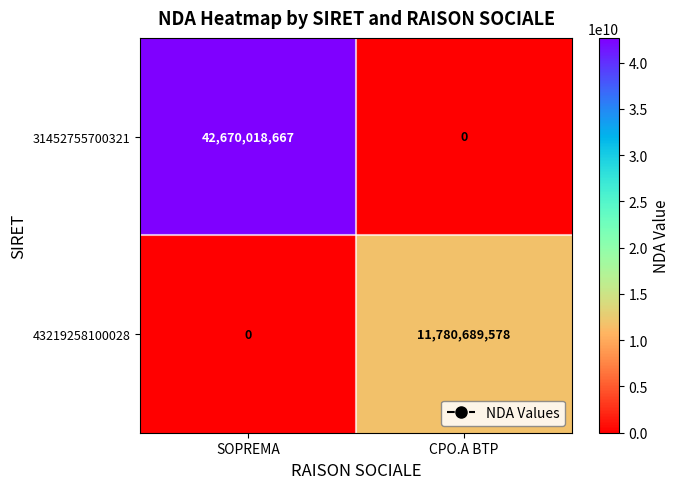

Rank the series at CPO.A BTP from lowest to highest value.

31452755700321, 43219258100028